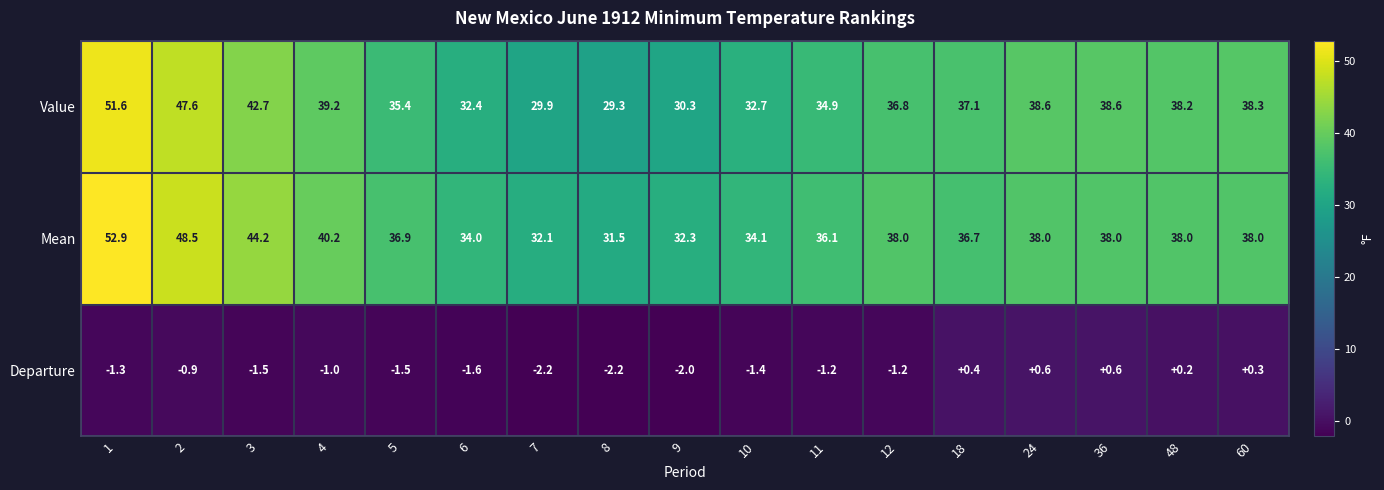

What is the smallest value displayed?

-2.2